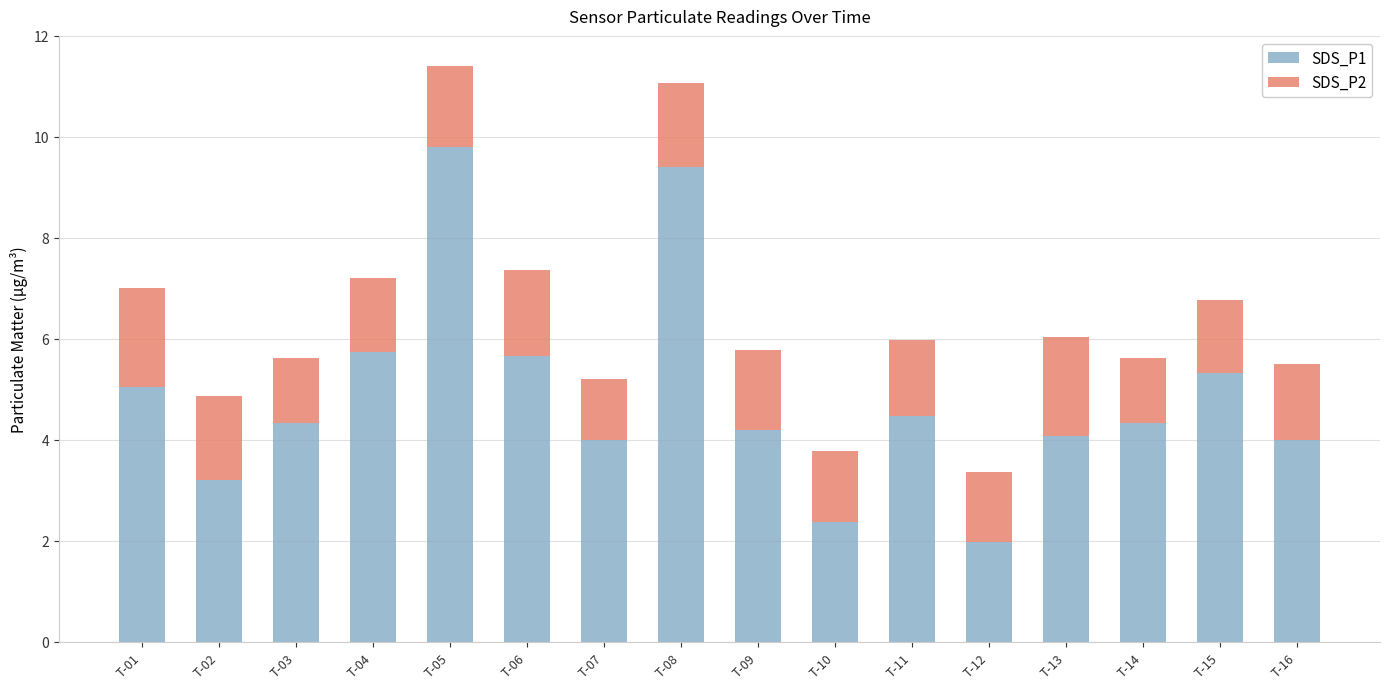

The value of SDS_P1 at T-09 is 4.2. True or false?

True